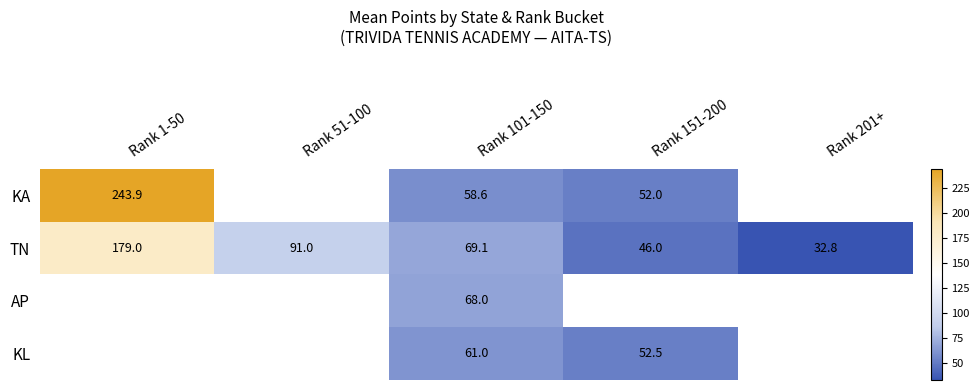

Is the value of KA at Rank 151-200 greater than the value of KL at Rank 101-150?

No